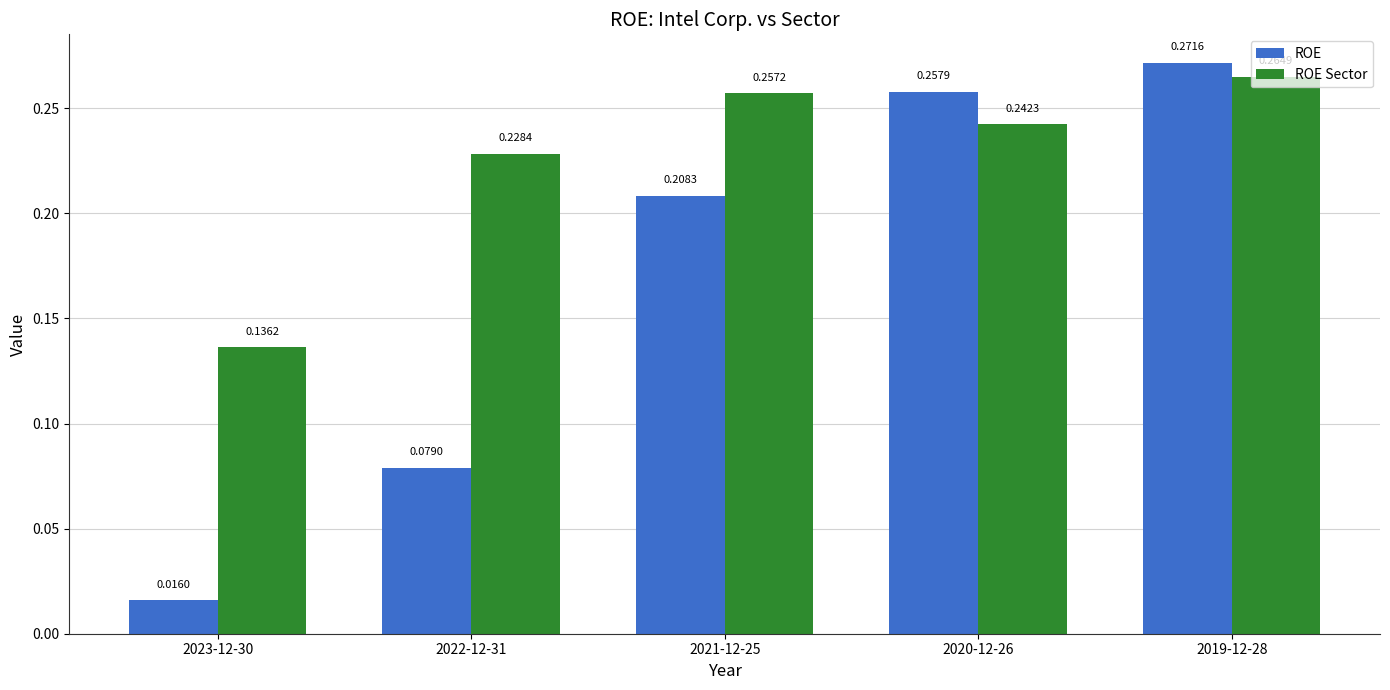

What position from the right is 2021-12-25?

3